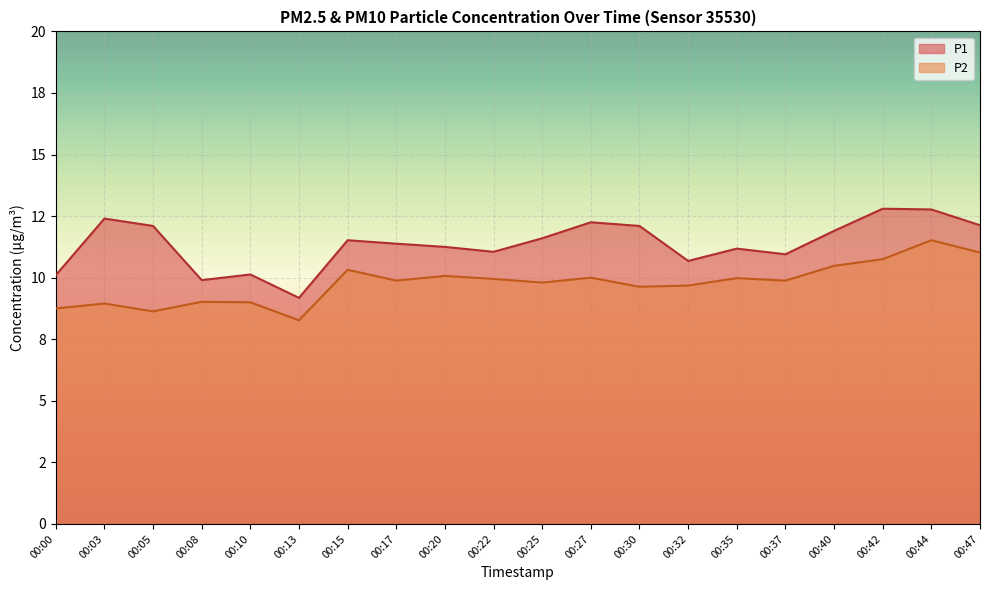

What are all the series names shown in the legend?

P1, P2